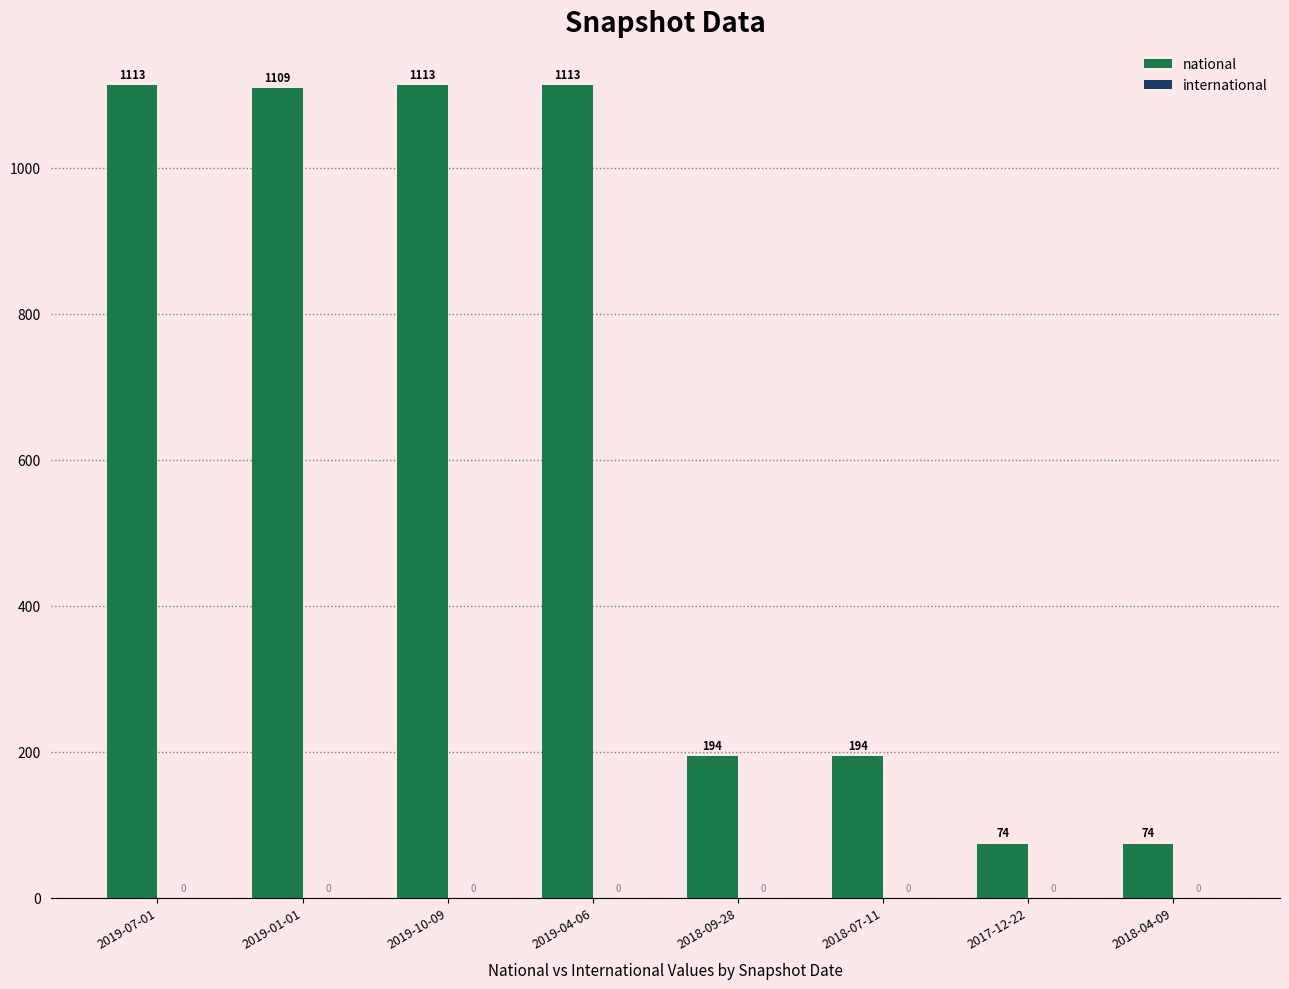

Which has a higher value, 2017-12-22 or 2019-04-06?

2019-04-06